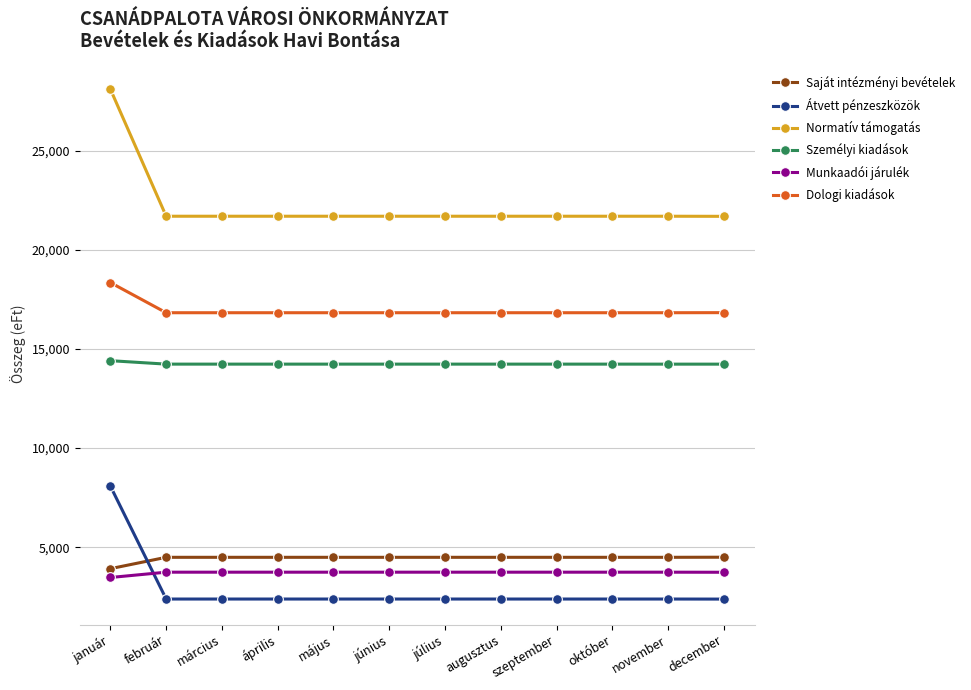

The Személyi kiadások series shows 25171.6 at szeptember. True or false?

False